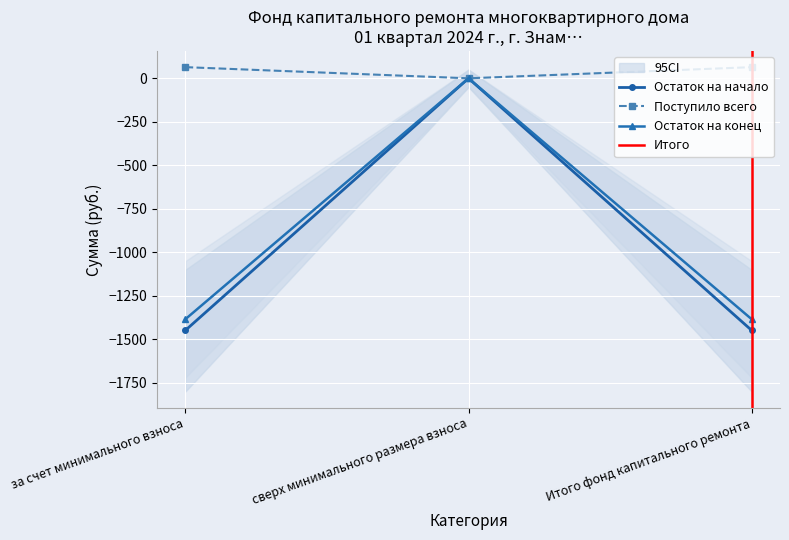

What is the value of the Поступило всего point at the 1st from the left?

64.1